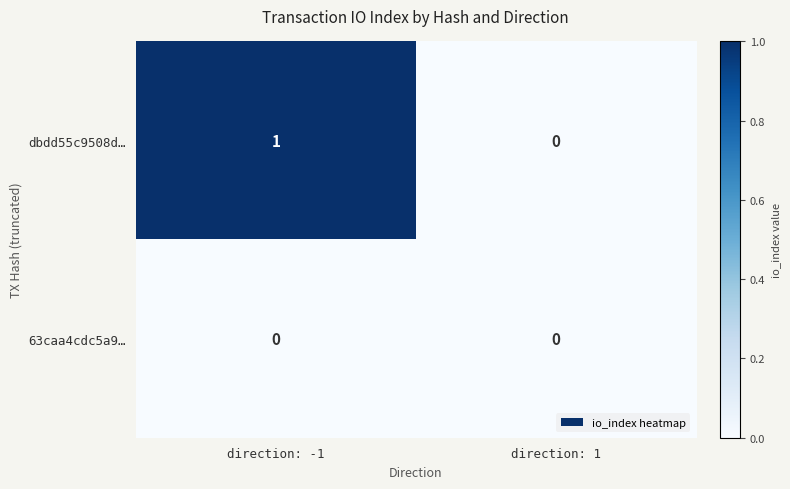

At which category does the chart reach its peak across all series?

direction: -1